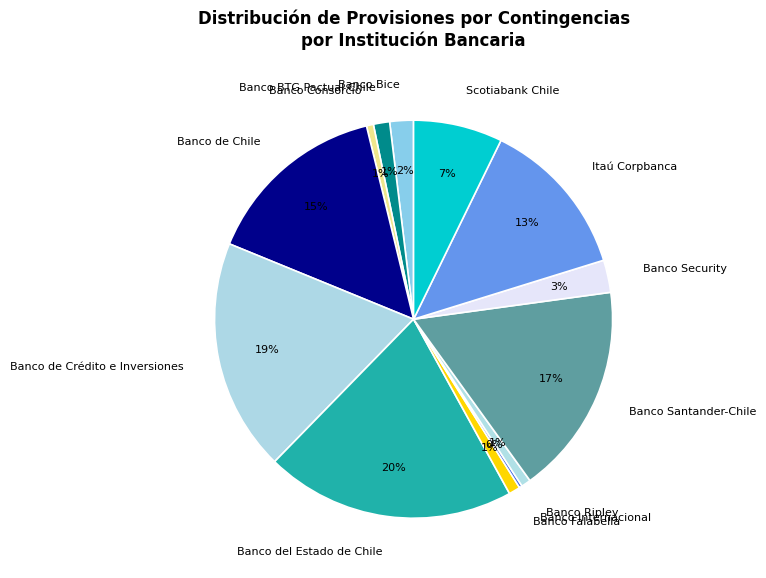

To the nearest percent, what portion does Banco Santander-Chile represent?

17%